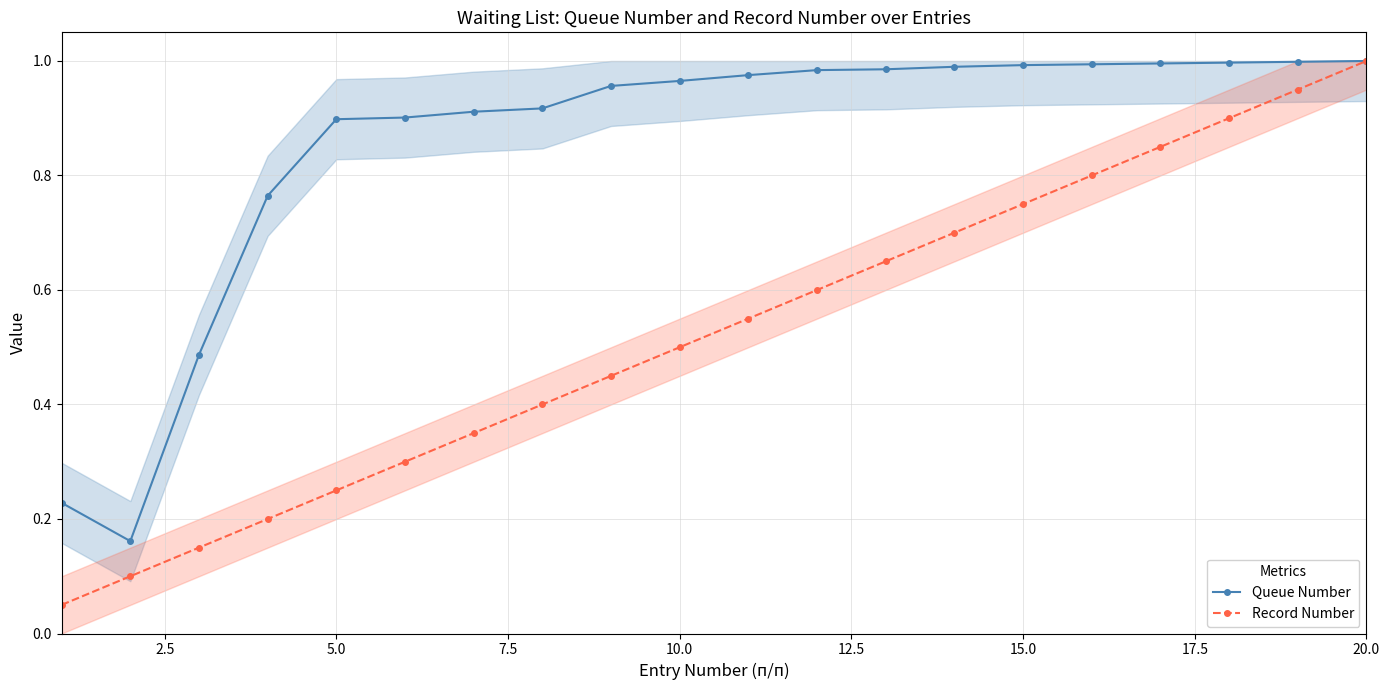

What is the sum of all Queue Number values?

17.1